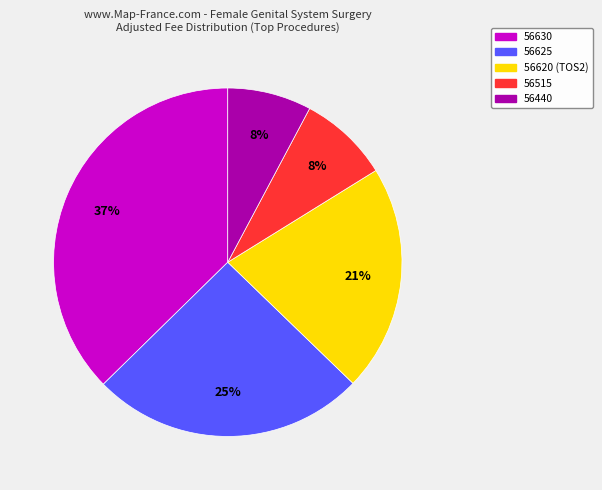

To the nearest percent, what is the average slice percentage?

20%